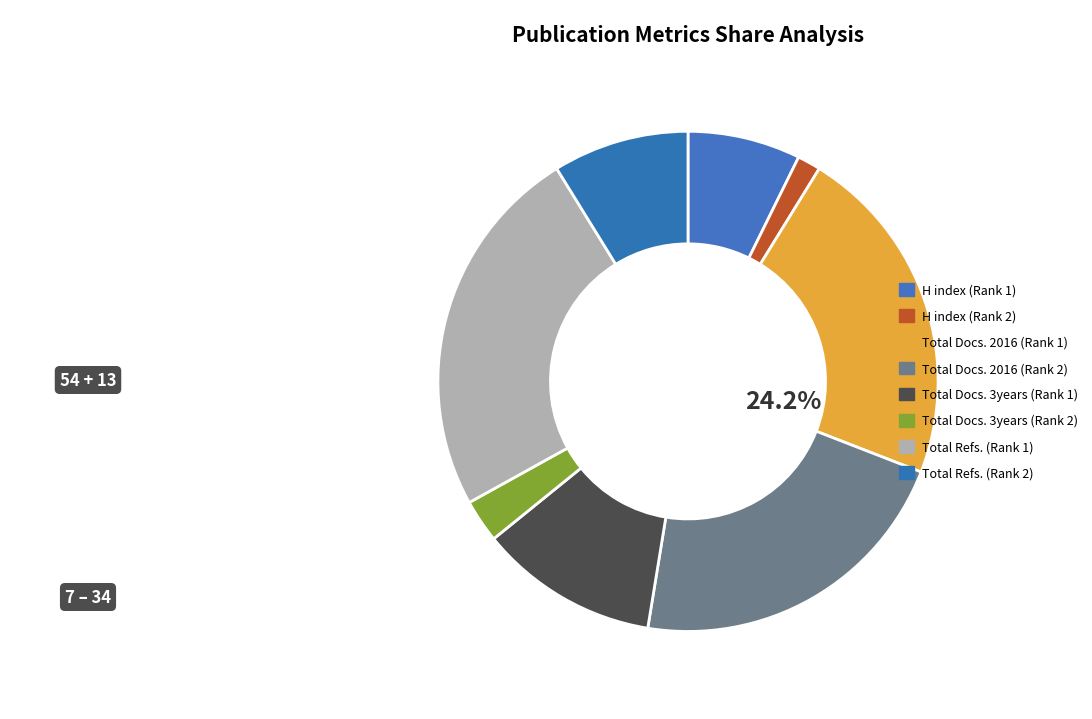

What percentage is the H index (Rank 2) slice, to the nearest percent?

2%